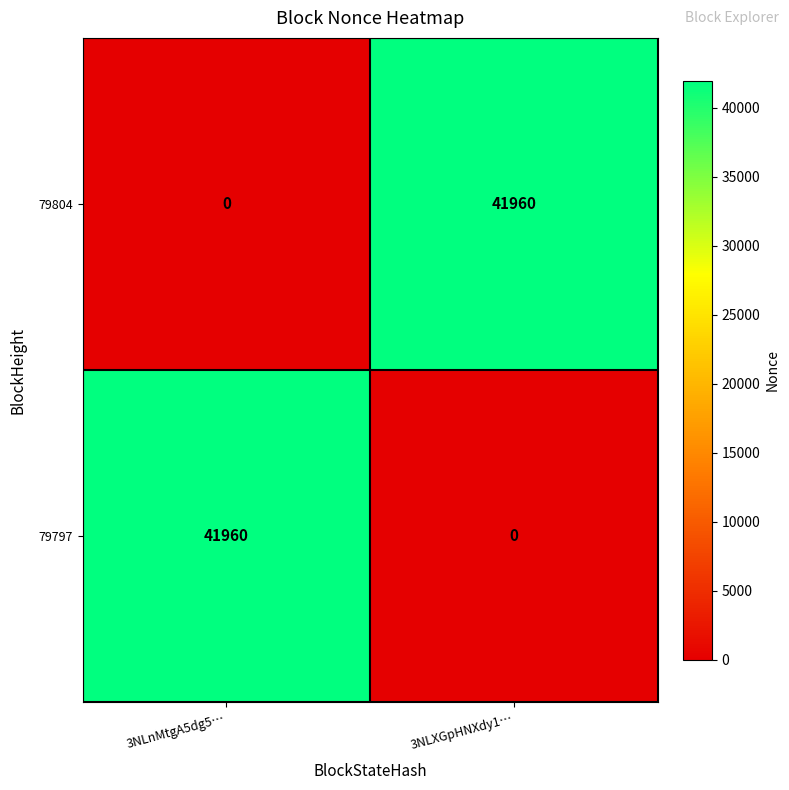

What is the maximum value shown in the chart?

41960